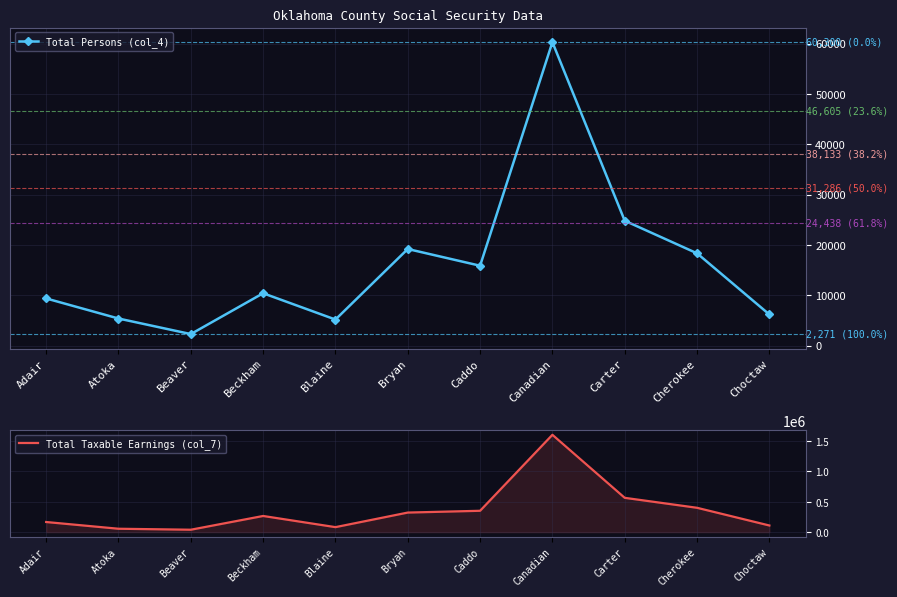

Reading left to right, what are all the values shown in this chart?

Total Persons (col_4): Adair=9354	Atoka=5363	Beaver=2271	Beckham=10387	Blaine=5158	Bryan=19181	Caddo=15860	Canadian=60300	Carter=24803	Cherokee=18324	Choctaw=6169
Total Taxable Earnings (col_7): Adair=166229	Atoka=55450	Beaver=39304	Beckham=265753	Blaine=81820	Bryan=321785	Caddo=351272	Canadian=1602386	Carter=564494	Cherokee=400452	Choctaw=108939